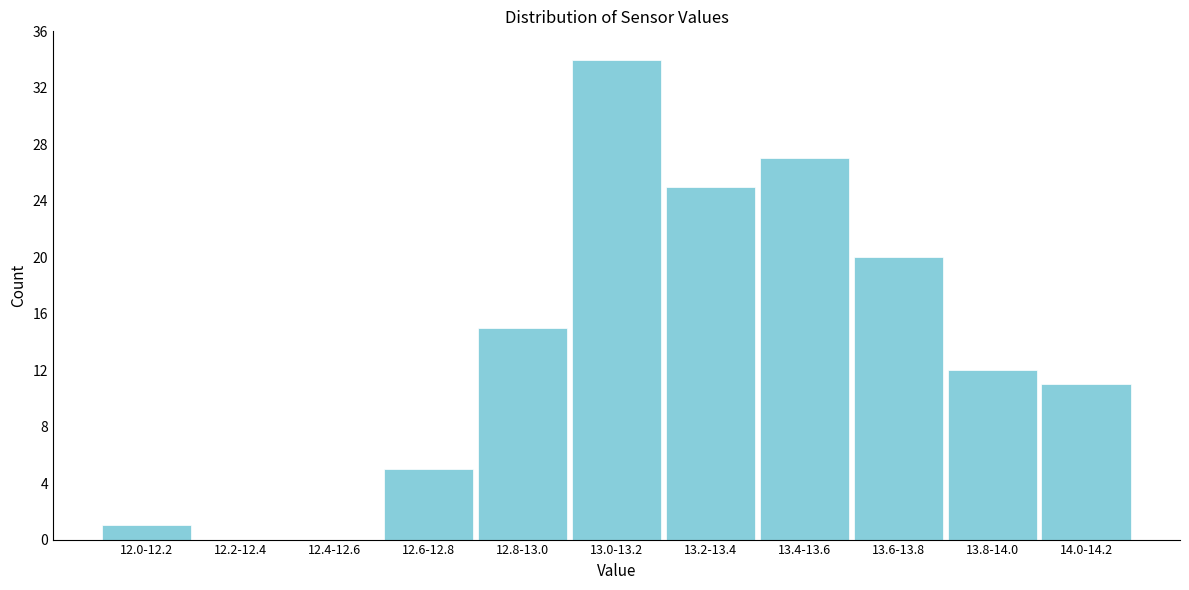

Reading left to right, what are all the values shown in this chart?

12.0-12.2=1	12.2-12.4=0	12.4-12.6=0	12.6-12.8=5	12.8-13.0=15	13.0-13.2=34	13.2-13.4=25	13.4-13.6=27	13.6-13.8=20	13.8-14.0=12	14.0-14.2=11